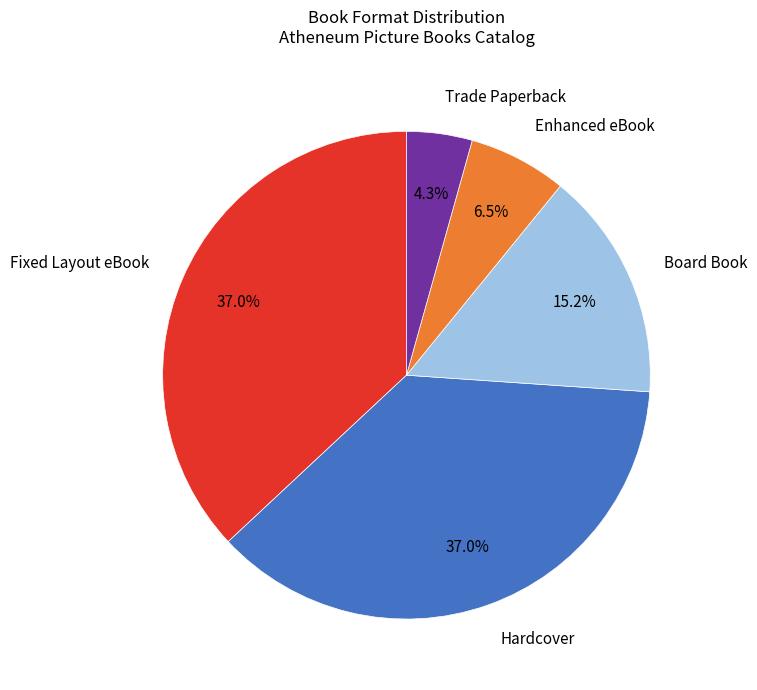

Which slice is the smallest?

Trade Paperback